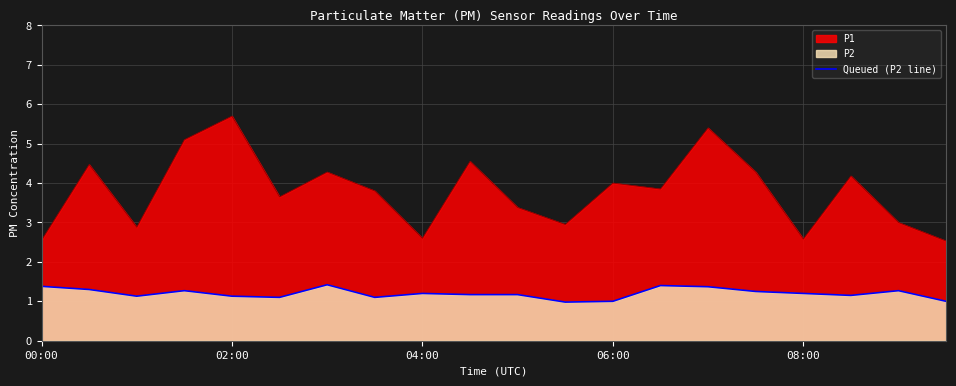

Which series has the largest range (max minus min)?

P1